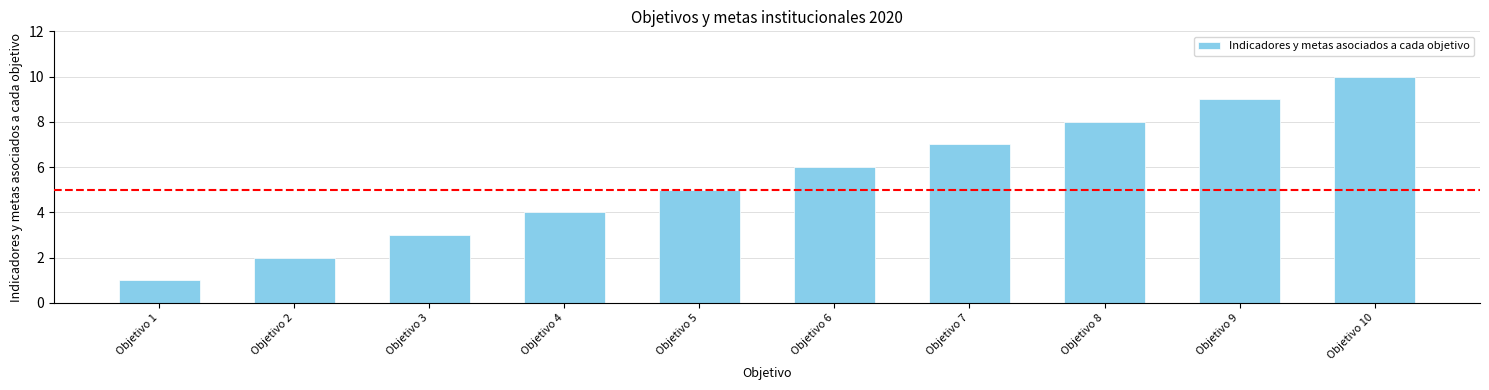

What value does the data have at Objetivo 8?

8